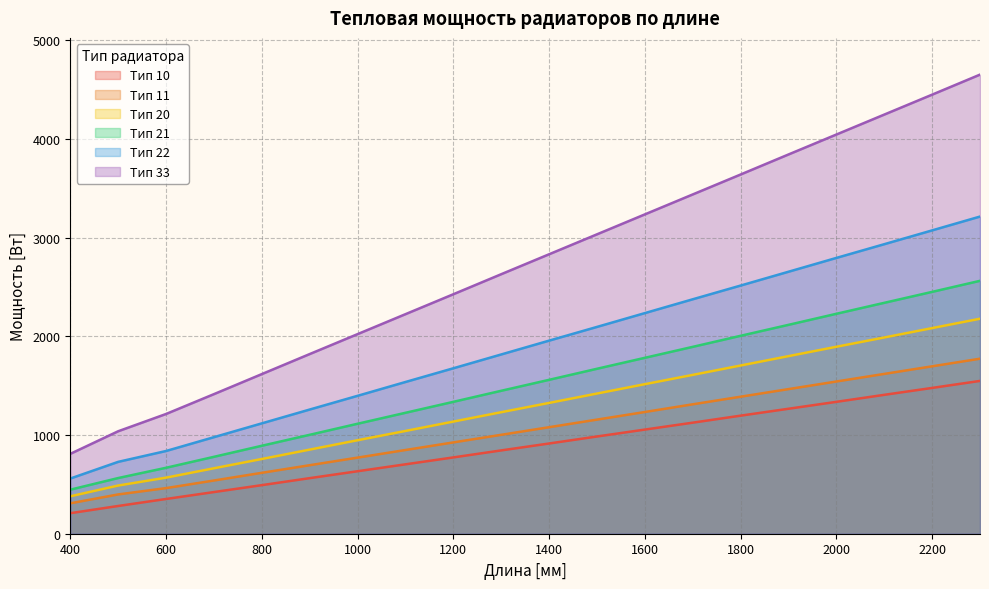

Reading left to right, transcribe all the data shown in this chart.

Тип 10: 208	281	352	422	492	563	633	703	773	844	914	985	1055	1125	1196	1266	1336	1407	1477	1548
Тип 11: 308	398	462	539	617	694	771	848	925	1002	1079	1156	1233	1311	1388	1465	1542	1619	1696	1773
Тип 20: 379	488	568	663	757	852	947	1041	1136	1231	1325	1420	1515	1609	1704	1799	1894	1988	2083	2178
Тип 21: 446	564	668	779	891	1002	1114	1225	1336	1448	1559	1671	1782	1893	2005	2116	2228	2339	2450	2562
Тип 22: 559	728	838	978	1118	1258	1397	1537	1676	1816	1956	2095	2235	2375	2514	2654	2794	2933	3073	3213
Тип 33: 809	1038	1213	1414	1617	1820	2022	2224	2426	2629	2831	3033	3235	3437	3639	3842	4044	4246	4448	4651